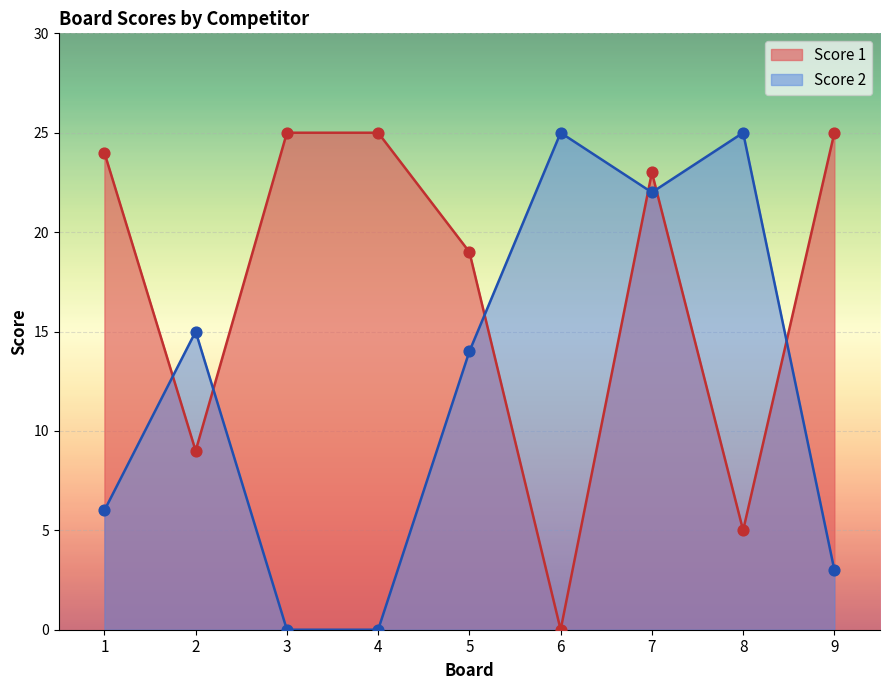

Is the value of Score 1 at 1 greater than the value of Score 2 at 3?

Yes